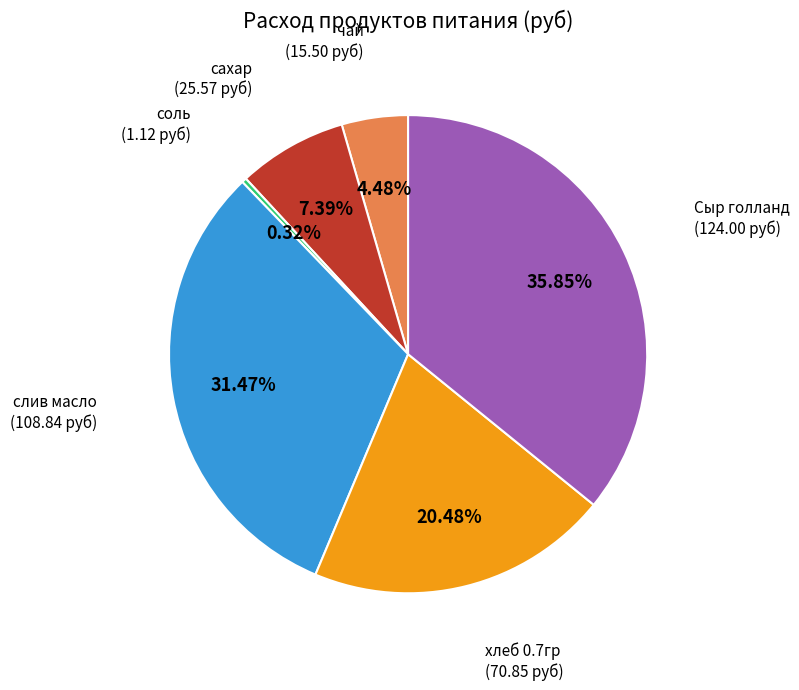

Count the number of slices in the pie.

6